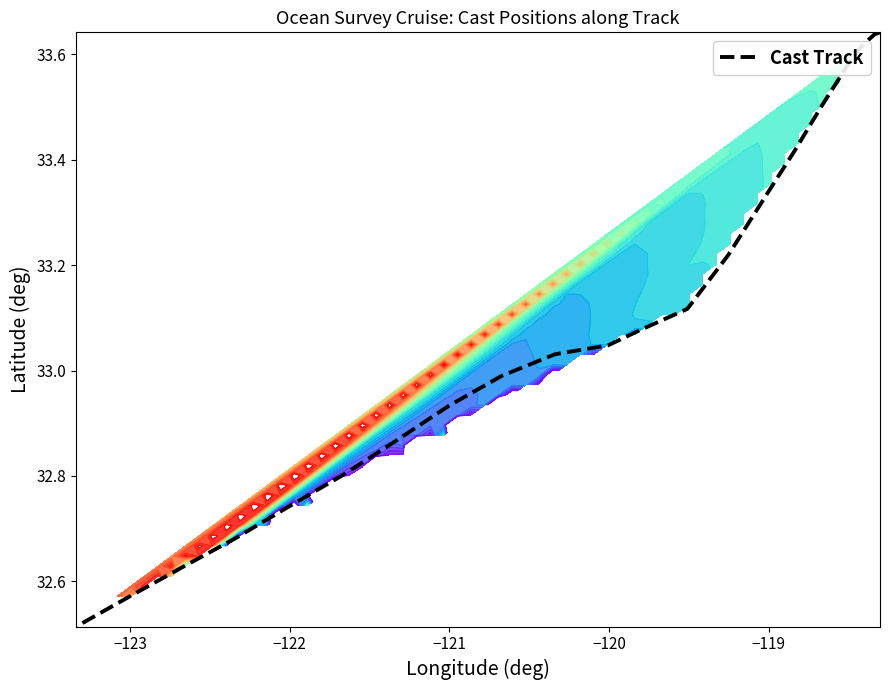

How many data points are less than 33?

10